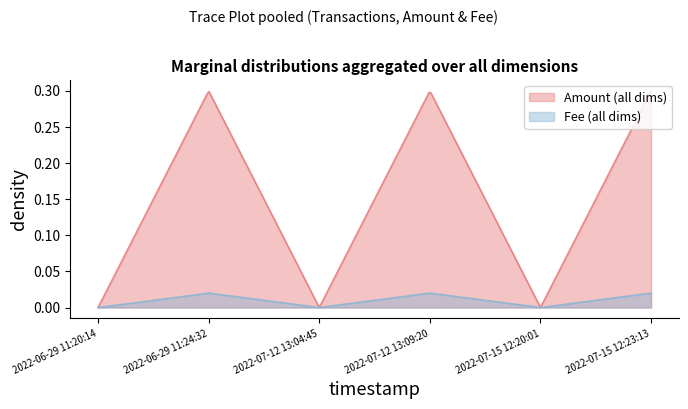

How many series are shown in this chart?

2